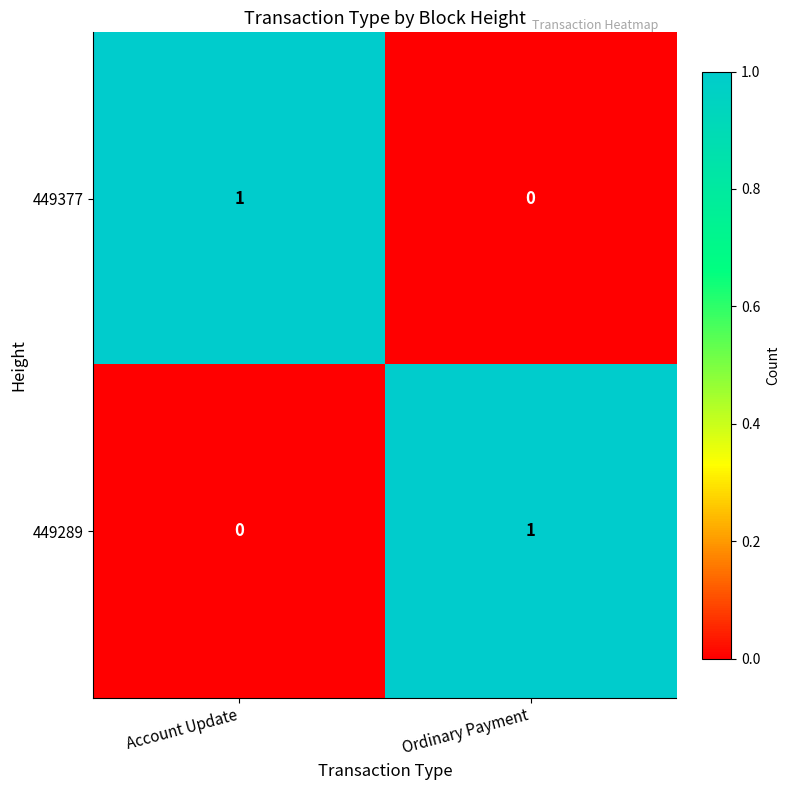

The 449289 series shows -1 at Account Update. True or false?

False